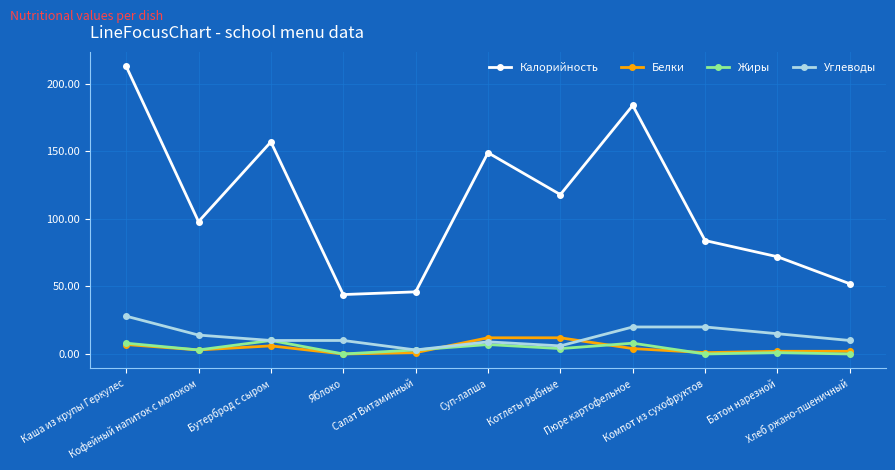

Which series has the largest total across all categories?

Калорийность